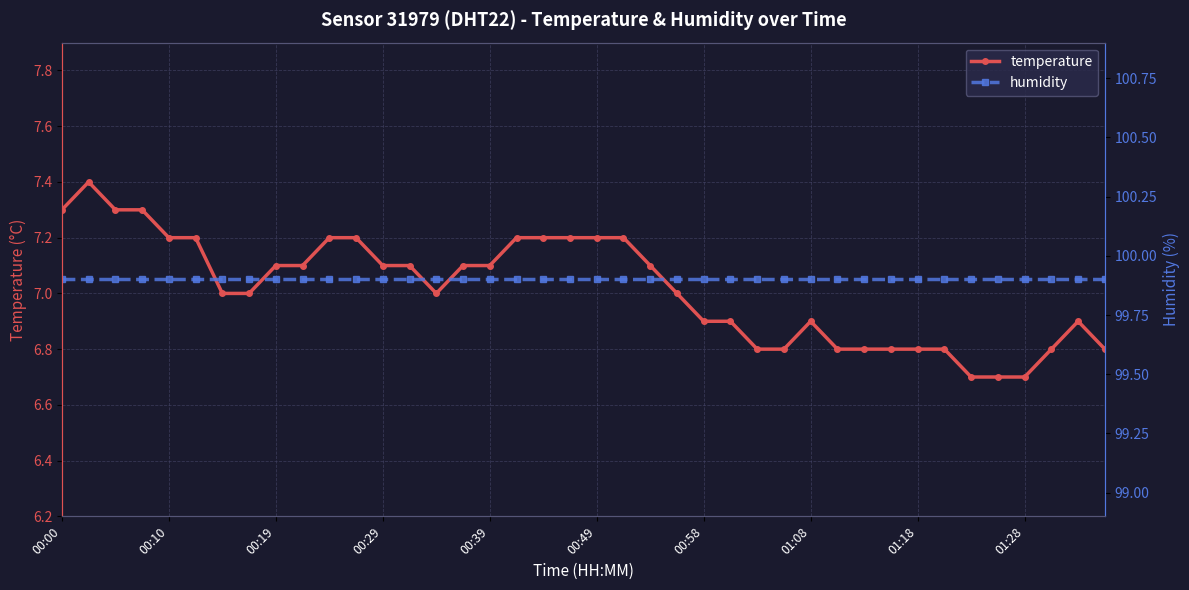

What is the total value across all series at 01:28?

106.6